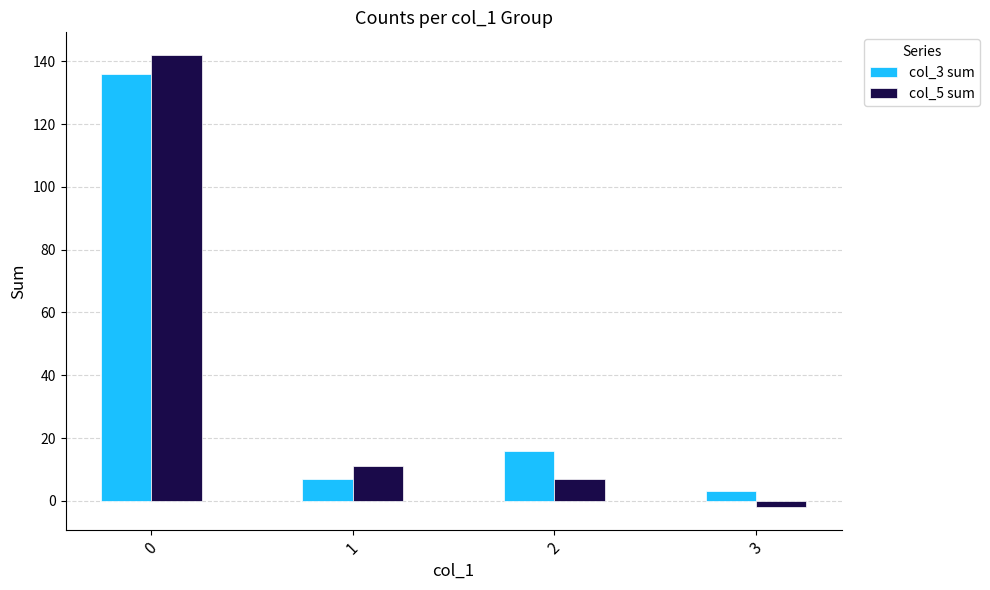

True or false: col_3 sum has a value of 136 at 0.

True